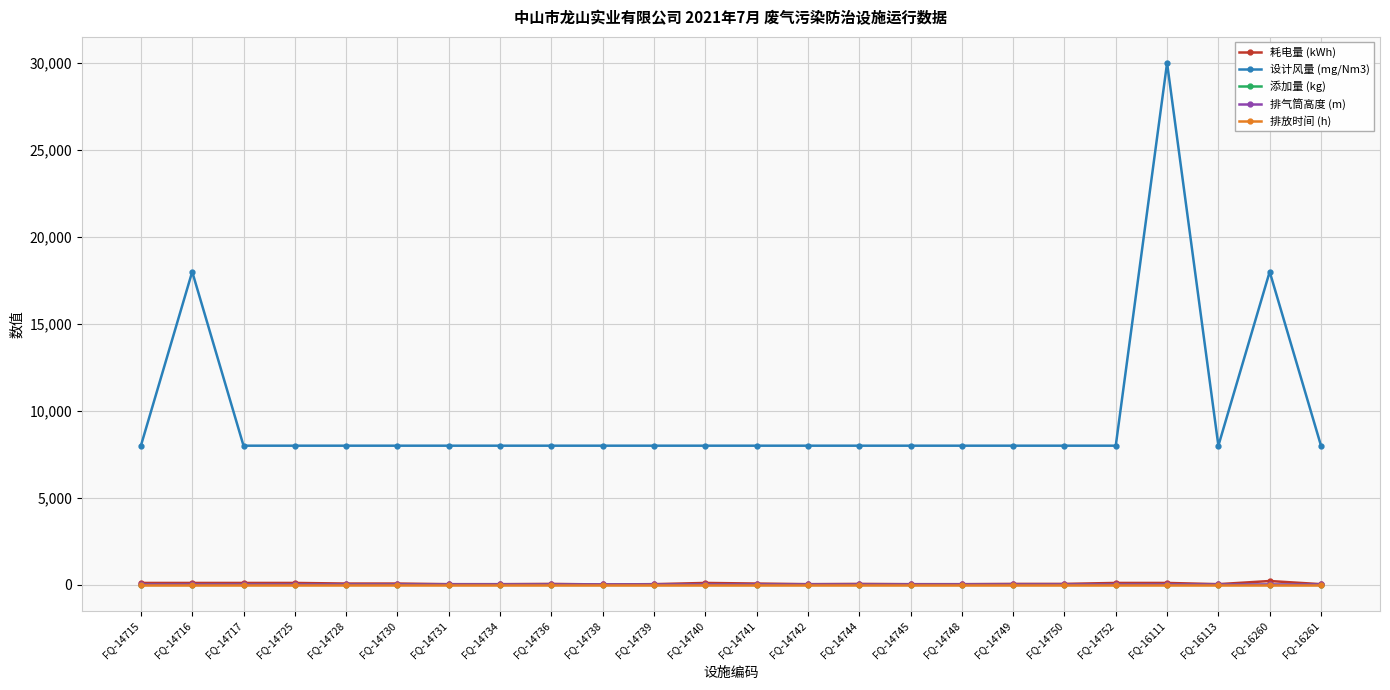

True or false: 排气筒高度 (m) and 设计风量 (mg/Nm3) cross at least once.

False